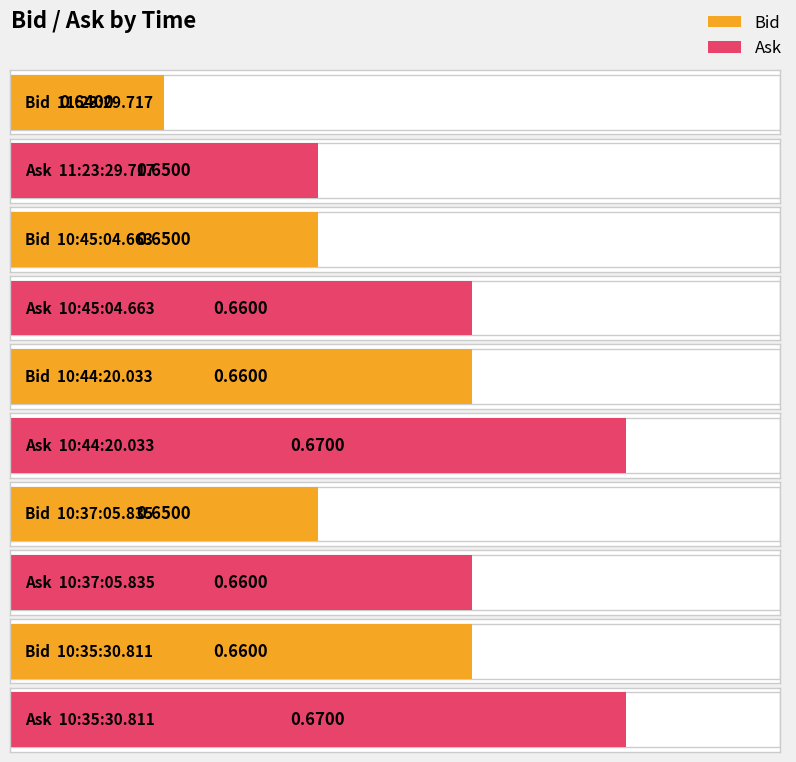

Rank the series by their average value, from lowest to highest.

Bid, Ask